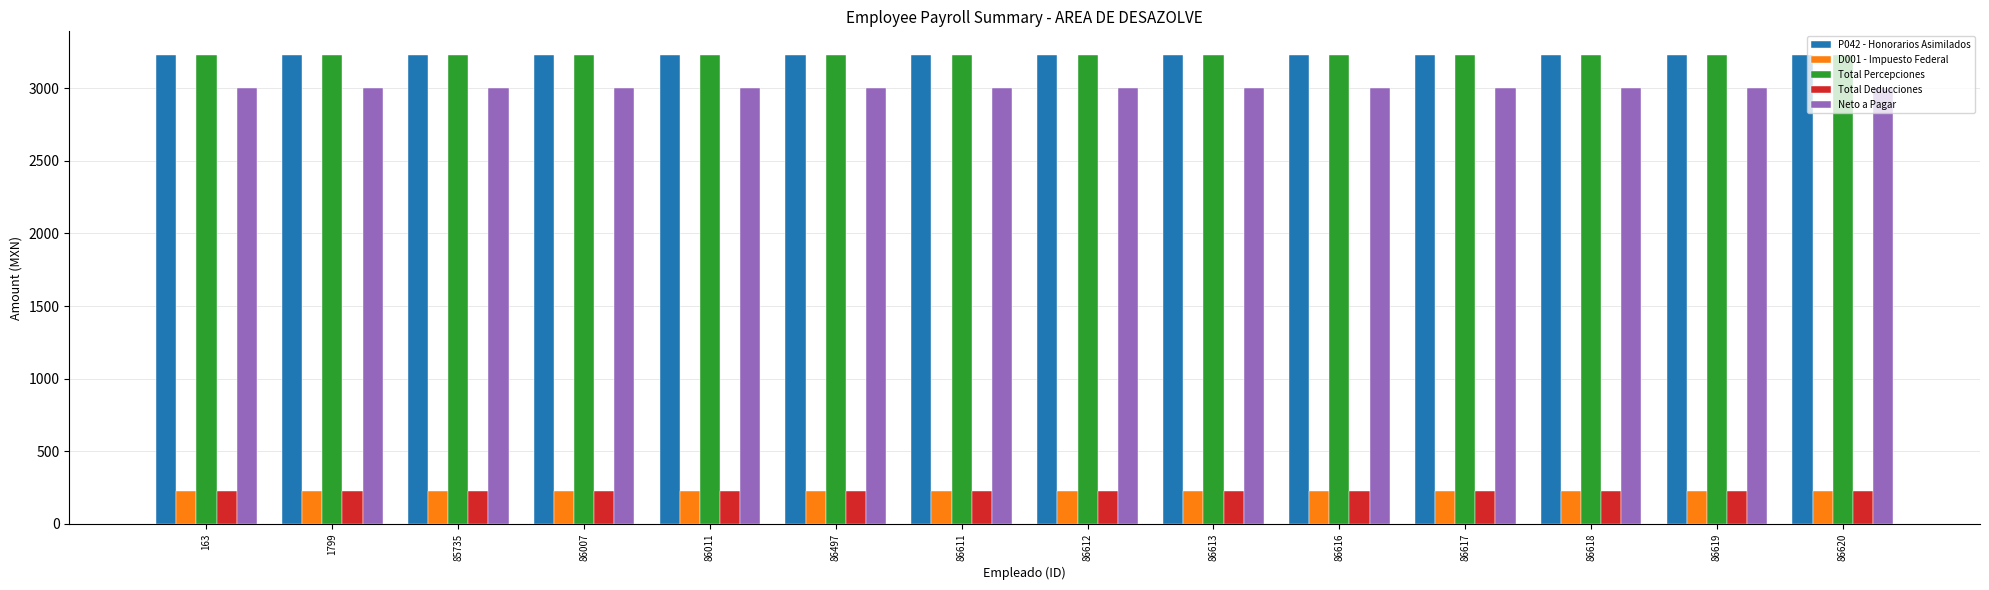

Reading left to right, what are all the values shown in this chart?

P042 - Honorarios Asimilados: 3230.0	3230.0	3230.0	3230.0	3230.0	3230.0	3230.0	3230.0	3230.0	3230.0	3230.0	3230.0	3230.0	3230.0
D001 - Impuesto Federal: 230.0	230.0	230.0	230.0	230.0	230.0	230.0	230.0	230.0	230.0	230.0	230.0	230.0	230.0
Total Percepciones: 3230.0	3230.0	3230.0	3230.0	3230.0	3230.0	3230.0	3230.0	3230.0	3230.0	3230.0	3230.0	3230.0	3230.0
Total Deducciones: 230.0	230.0	230.0	230.0	230.0	230.0	230.0	230.0	230.0	230.0	230.0	230.0	230.0	230.0
Neto a Pagar: 3000.0	3000.0	3000.0	3000.0	3000.0	3000.0	3000.0	3000.0	3000.0	3000.0	3000.0	3000.0	3000.0	3000.0